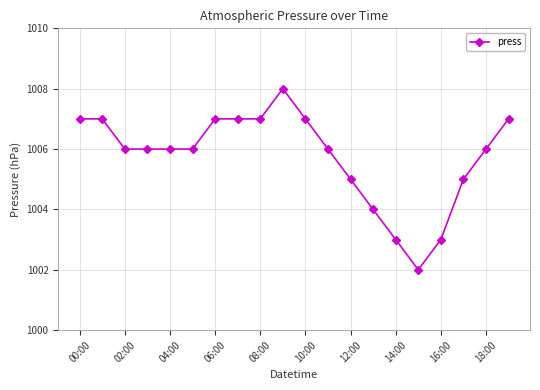

True or false: there are more than 0 points higher than both neighbors.

True